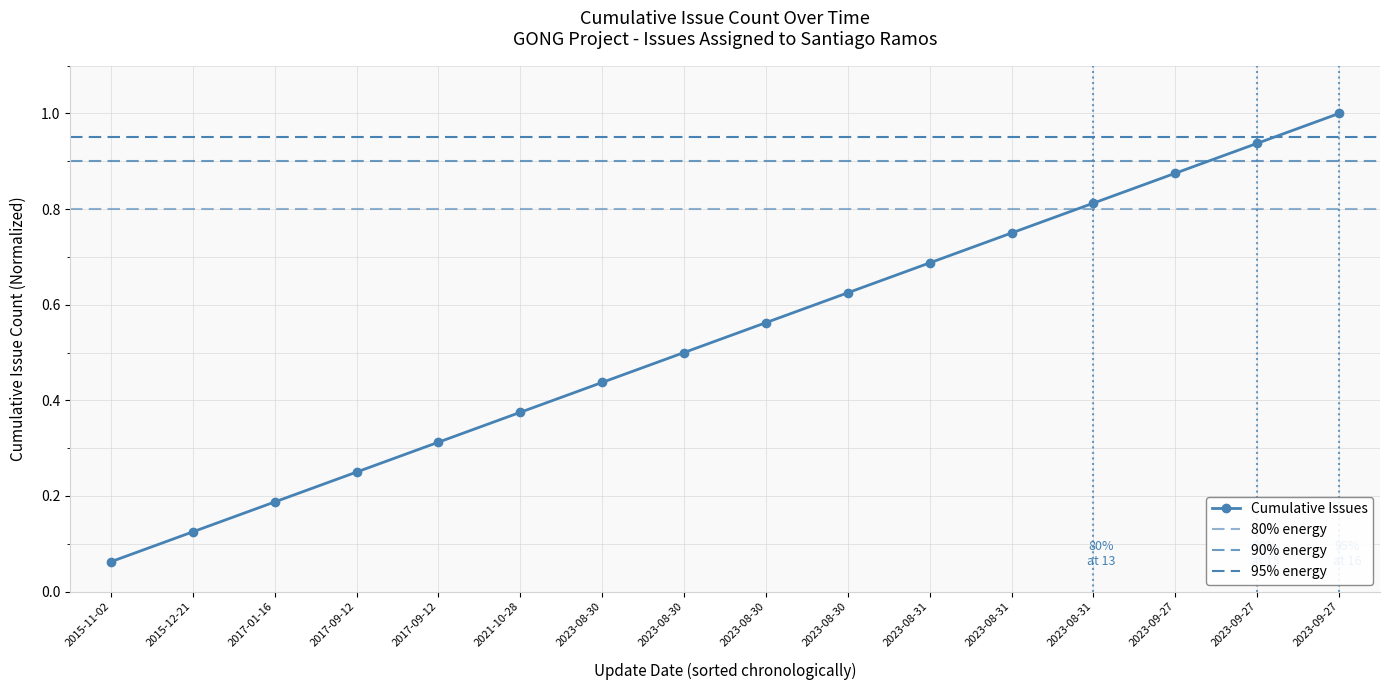

What is the minimum value shown in the chart?

0.1